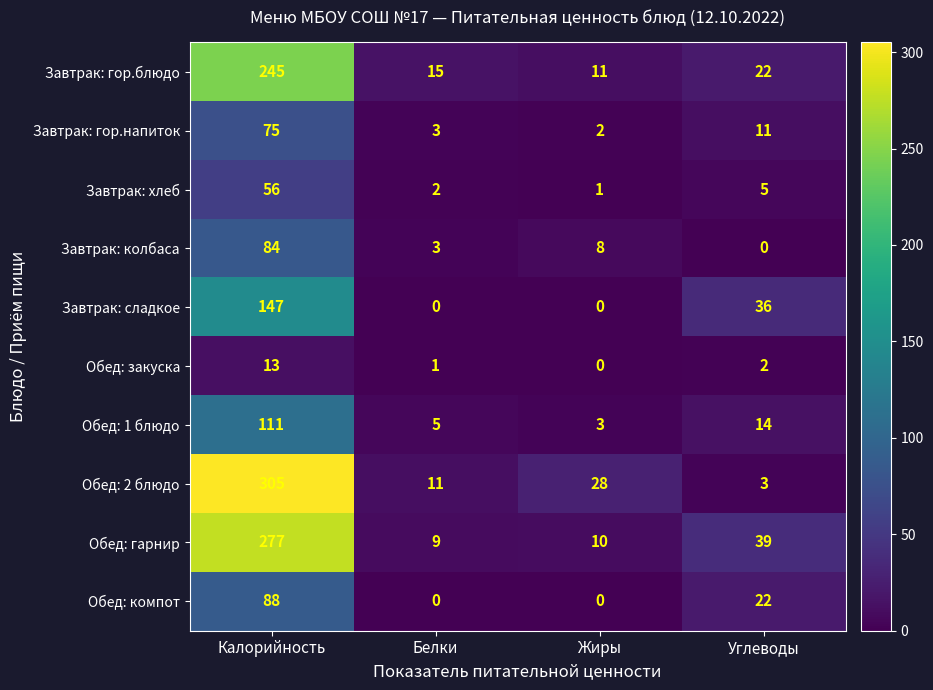

At which label does Завтрак: колбаса first exceed 8?

Калорийность